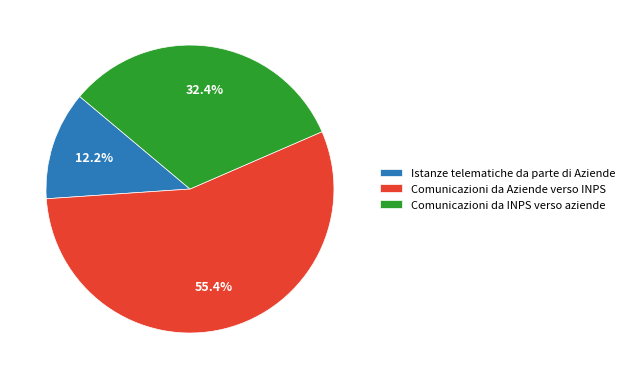

Between Istanze telematiche da parte di Aziende and Comunicazioni da Aziende verso INPS, which is larger?

Comunicazioni da Aziende verso INPS